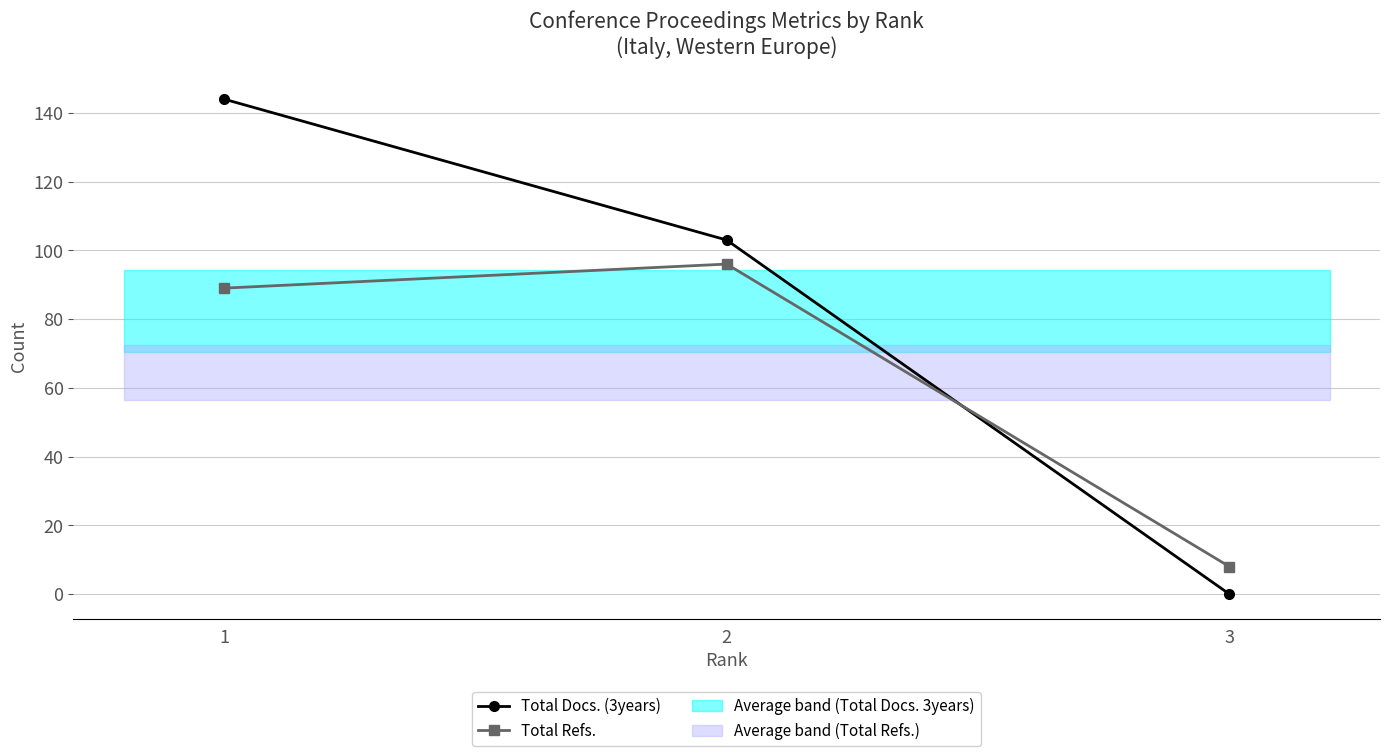

What is the value of the Total Refs. point at the 3rd from the left?

8